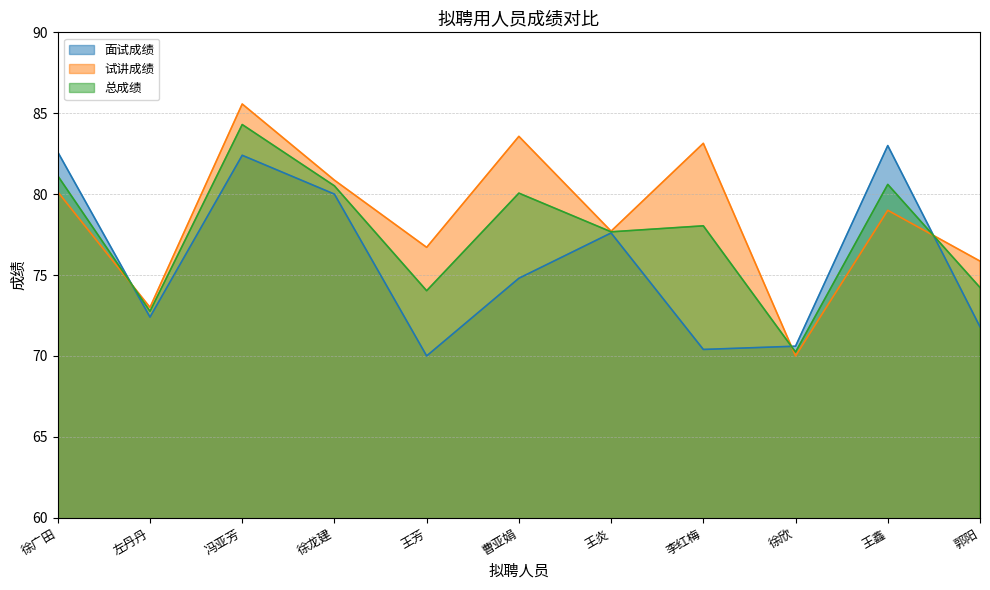

What is the difference between the second highest and minimum values in the 面试成绩 series?

12.6